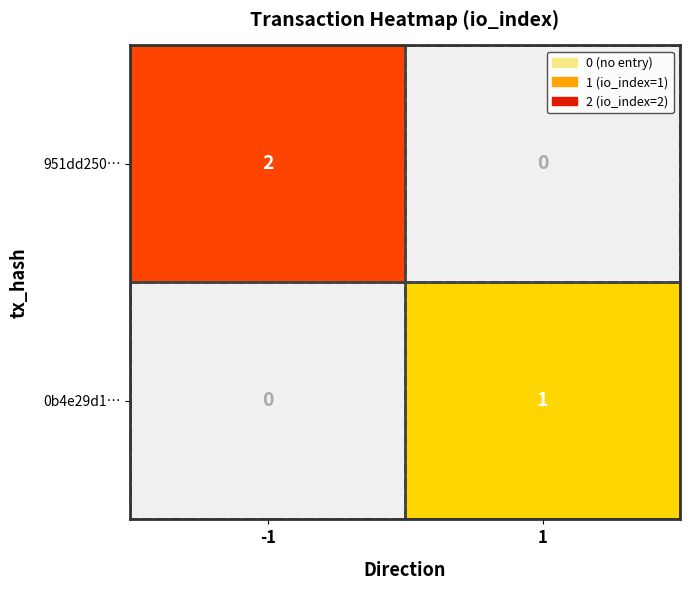

Is it true that 951dd250… equals 2 at -1?

True